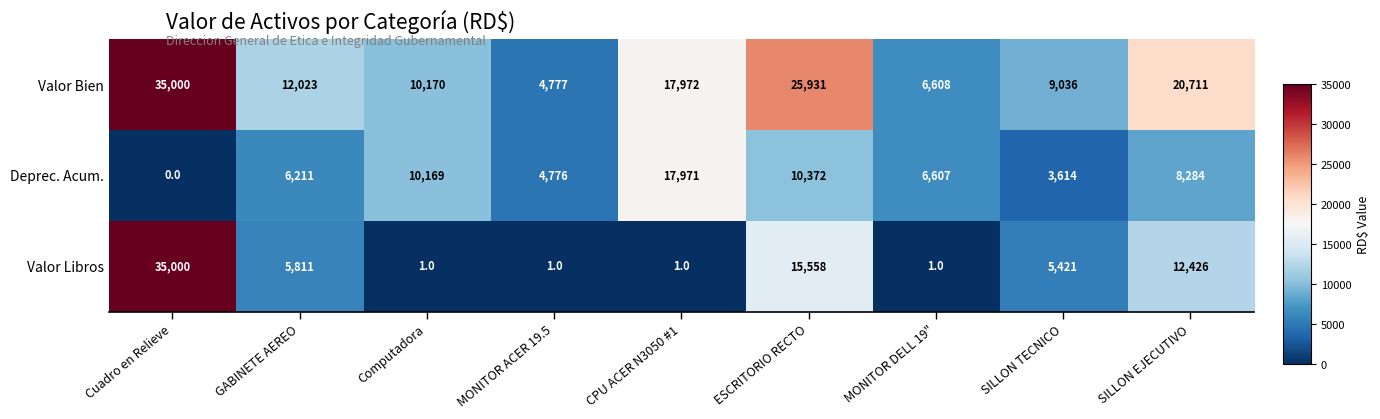

True or false: Valor Bien has a value of 9036 at SILLON TECNICO.

True